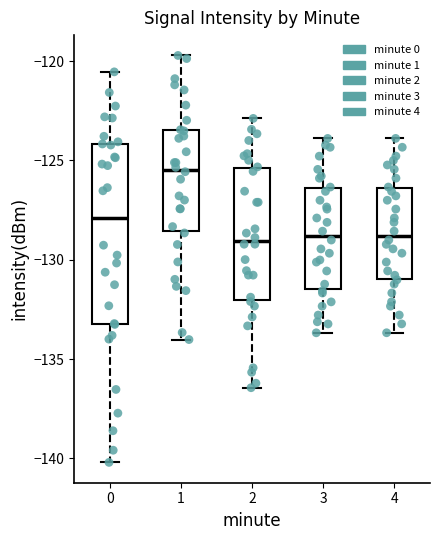

Which box has the highest median line?

1